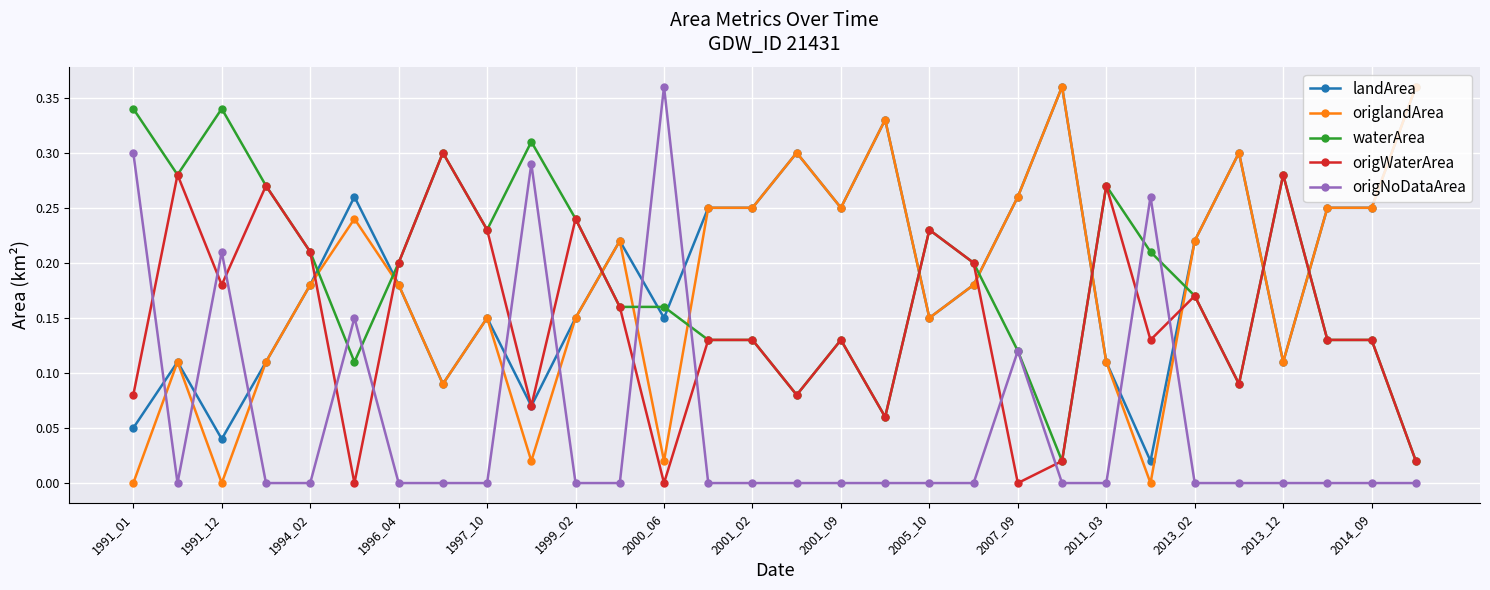

Which series ends up on top after the final intersection of origWaterArea and origNoDataArea?

origWaterArea